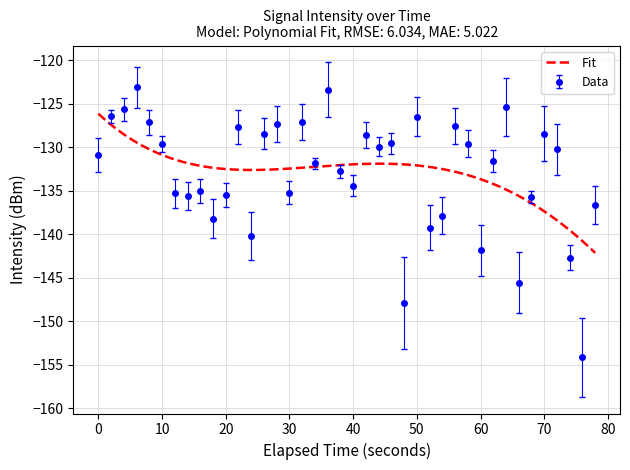

True or false: Data has a value of -130.9 at 0.

True